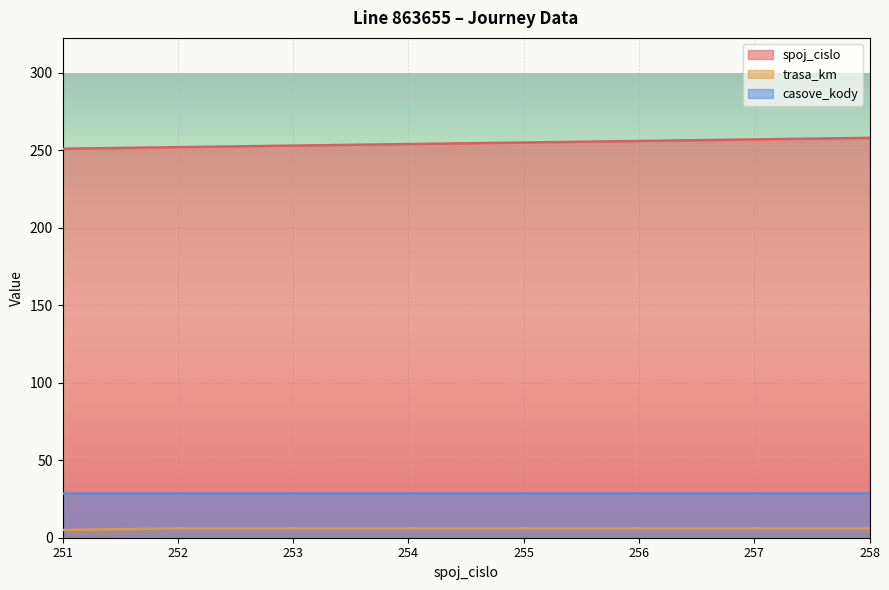

The trasa_km series shows 6 at 255. True or false?

True